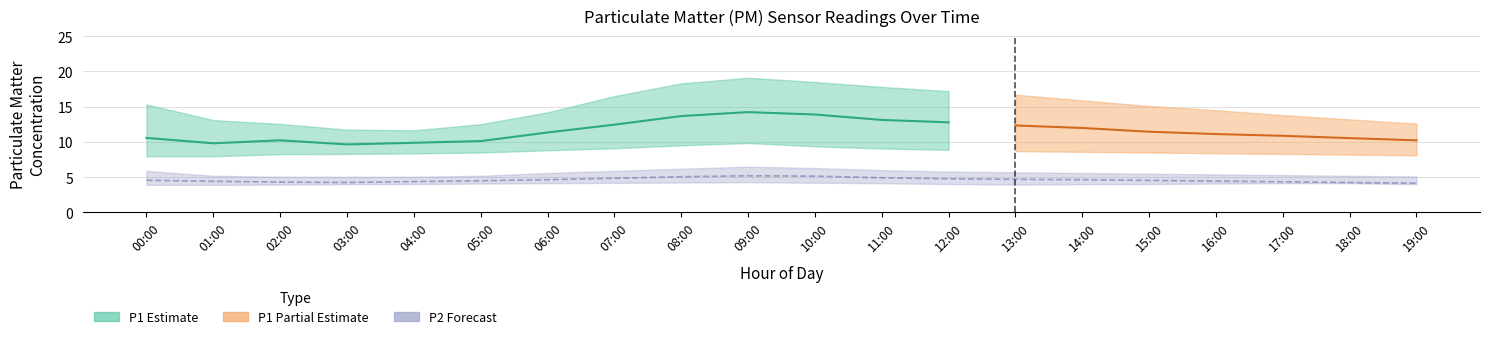

What is the label of the 19th point from the left?

18:00